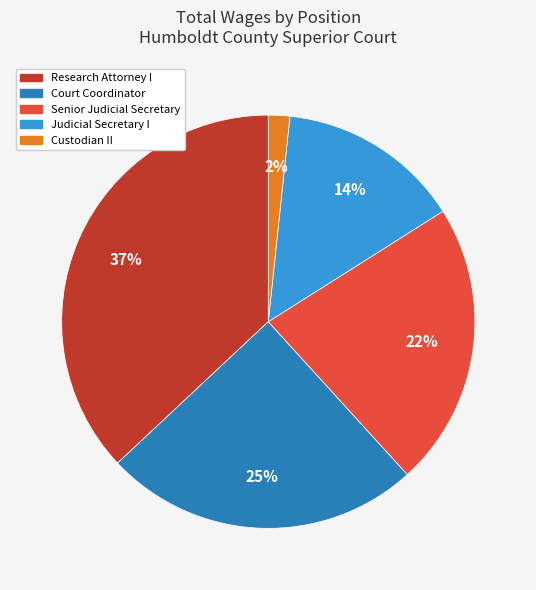

Does Senior Judicial Secretary represent more than half of the total?

No